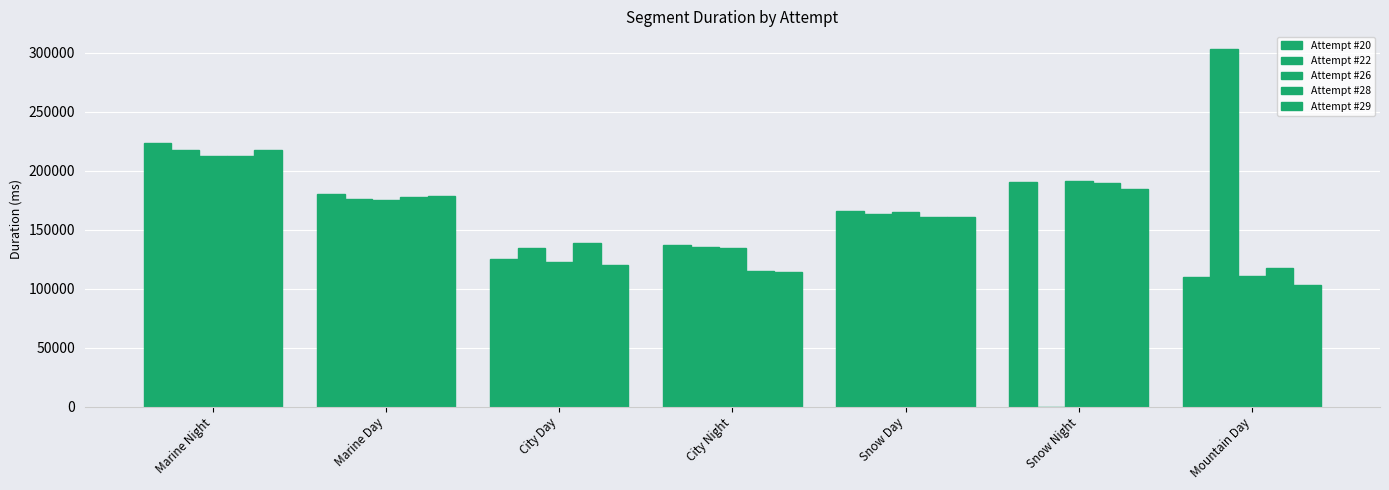

What position from the left is Marine Night?

1